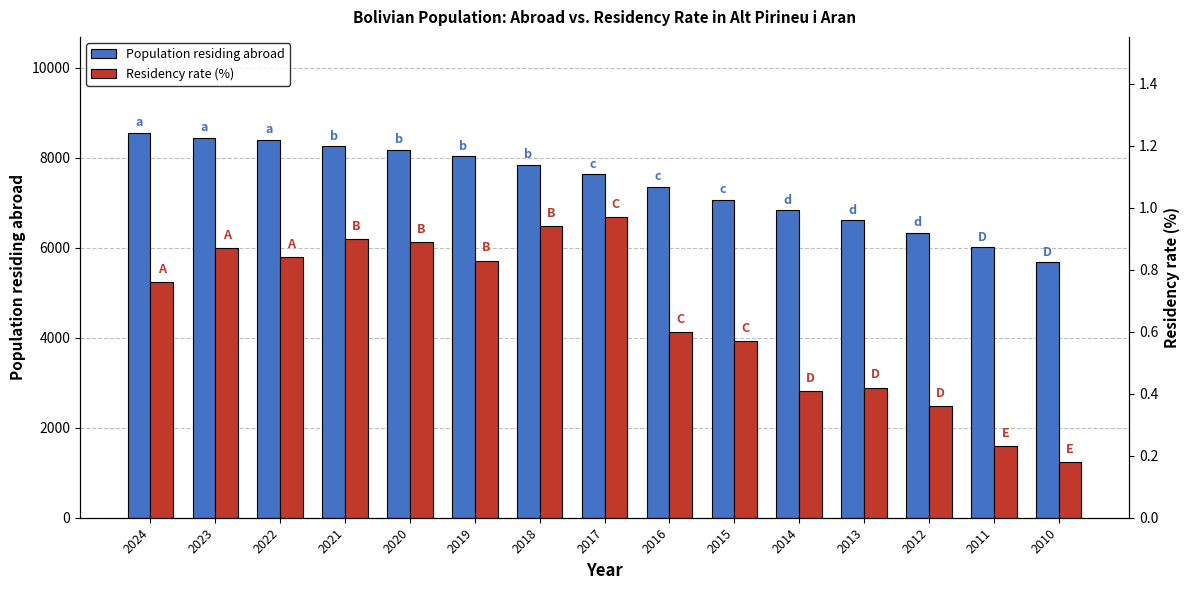

At which label does Residency rate (%) reach its peak?

2017